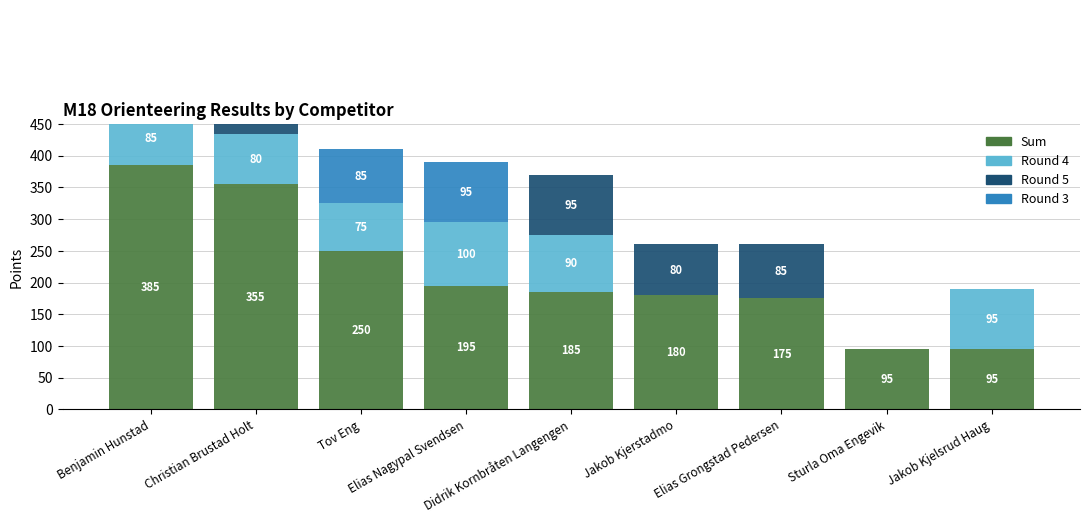

What is the average value of the Round 3 series?

41